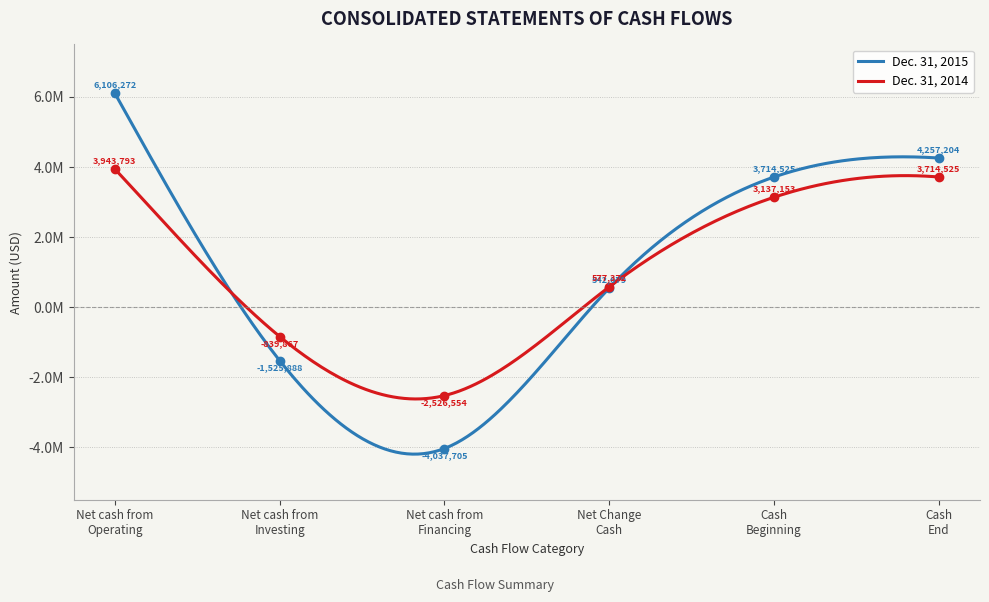

Rank the series by their average value, from highest to lowest.

Dec. 31, 2015, Dec. 31, 2014